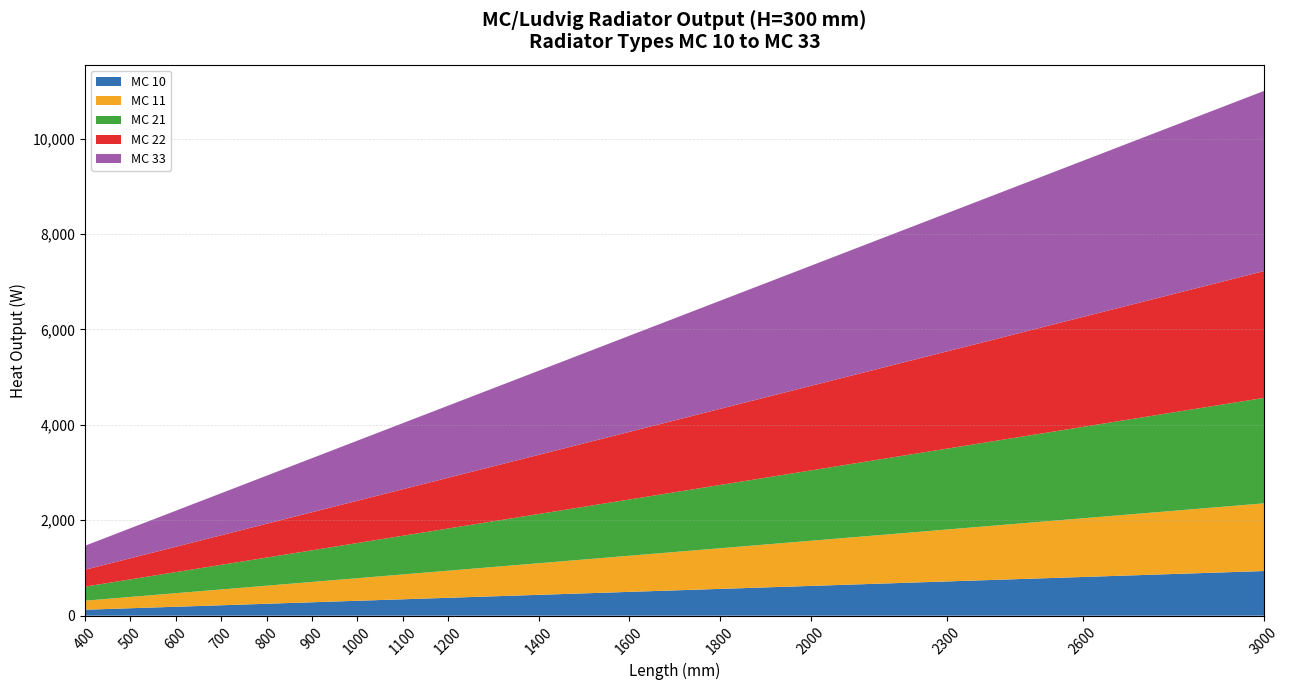

Reading left to right, what are all the values shown in this chart?

MC 10: 400=125.0	500=156.2	600=187.4	700=218.2	800=249.9	900=281.2	1000=312.4	1100=343.6	1200=374.9	1400=436.9	1600=499.3	1800=561.7	2000=624.2	2300=717.8	2600=811.4	3000=936.2
MC 11: 400=189.2	500=236.5	600=283.8	700=331.1	800=378.4	900=425.7	1000=473.0	1100=520.3	1200=567.6	1400=662.2	1600=756.8	1800=851.4	2000=946.0	2300=1087.9	2600=1229.8	3000=1419.0
MC 21: 400=294.8	500=368.5	600=442.2	700=515.9	800=589.6	900=663.3	1000=737.0	1100=810.7	1200=884.4	1400=1031.8	1600=1179.2	1800=1326.6	2000=1474.0	2300=1695.1	2600=1916.2	3000=2211.0
MC 22: 400=354.4	500=443.0	600=531.6	700=620.2	800=708.8	900=797.4	1000=886.0	1100=974.6	1200=1063.2	1400=1240.4	1600=1417.6	1800=1594.8	2000=1772.0	2300=2037.8	2600=2303.6	3000=2658.0
MC 33: 400=503.6	500=629.5	600=755.4	700=881.3	800=1007.2	900=1133.1	1000=1259.0	1100=1384.9	1200=1510.8	1400=1762.6	1600=2014.4	1800=2266.2	2000=2518.0	2300=2895.7	2600=3273.4	3000=3777.0